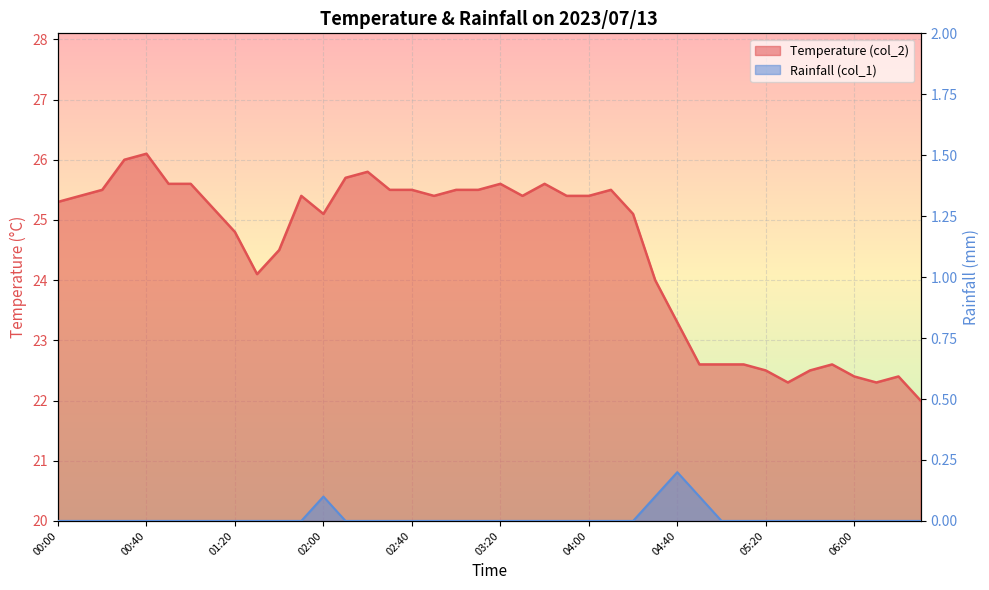

Reading left to right, transcribe all the data shown in this chart.

Temperature (col_2): 00:00=25.3	00:10=25.4	00:20=25.5	00:30=26.0	00:40=26.1	00:50=25.6	01:00=25.6	01:10=25.2	01:20=24.8	01:30=24.1	01:40=24.5	01:50=25.4	02:00=25.1	02:10=25.7	02:20=25.8	02:30=25.5	02:40=25.5	02:50=25.4	03:00=25.5	03:10=25.5	03:20=25.6	03:30=25.4	03:40=25.6	03:50=25.4	04:00=25.4	04:10=25.5	04:20=25.1	04:30=24.0	04:40=23.3	04:50=22.6	05:00=22.6	05:10=22.6	05:20=22.5	05:30=22.3	05:40=22.5	05:50=22.6	06:00=22.4	06:10=22.3	06:20=22.4	06:30=22.0
Rainfall (col_1): 00:00=0.0	00:10=0.0	00:20=0.0	00:30=0.0	00:40=0.0	00:50=0.0	01:00=0.0	01:10=0.0	01:20=0.0	01:30=0.0	01:40=0.0	01:50=0.0	02:00=0.1	02:10=0.0	02:20=0.0	02:30=0.0	02:40=0.0	02:50=0.0	03:00=0.0	03:10=0.0	03:20=0.0	03:30=0.0	03:40=0.0	03:50=0.0	04:00=0.0	04:10=0.0	04:20=0.0	04:30=0.1	04:40=0.2	04:50=0.1	05:00=0.0	05:10=0.0	05:20=0.0	05:30=0.0	05:40=0.0	05:50=0.0	06:00=0.0	06:10=0.0	06:20=0.0	06:30=0.0